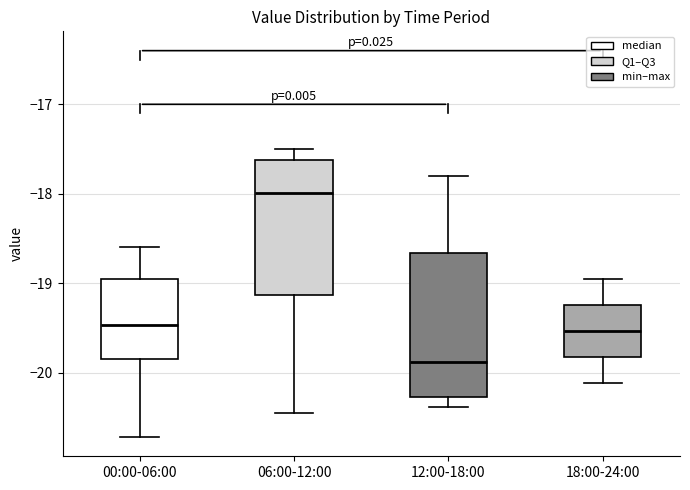

Comparing the boxes themselves (not the whiskers), which one is the tallest?

12:00-18:00